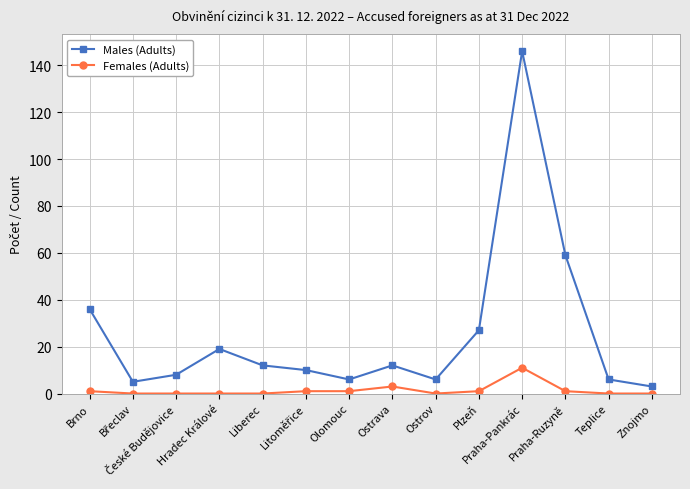

Count the number of data series in this chart.

2